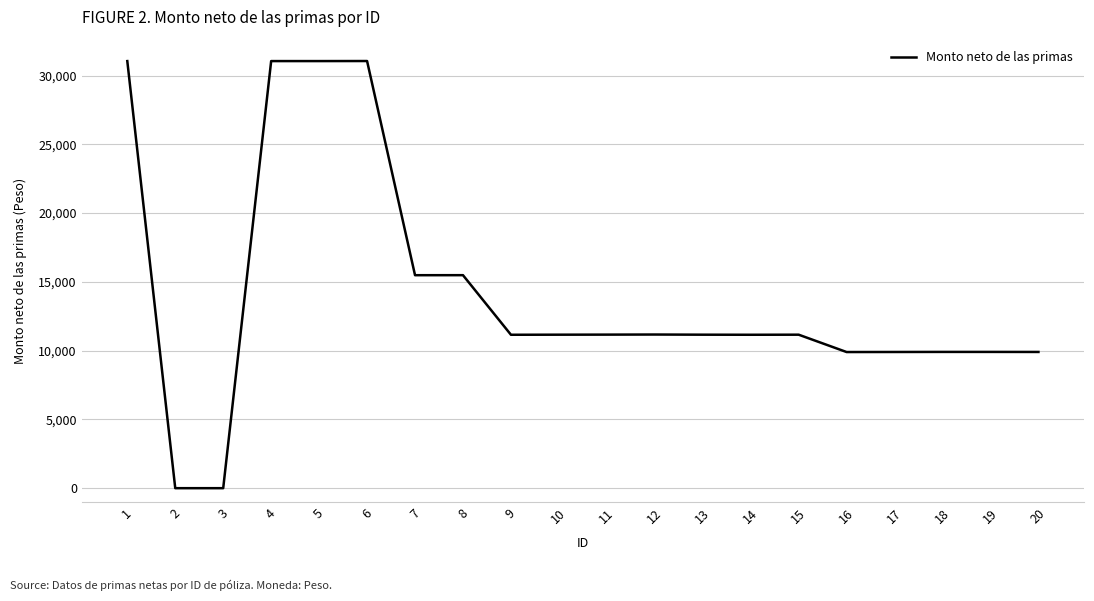

Is it true that the value at 17 is 16472.9?

False